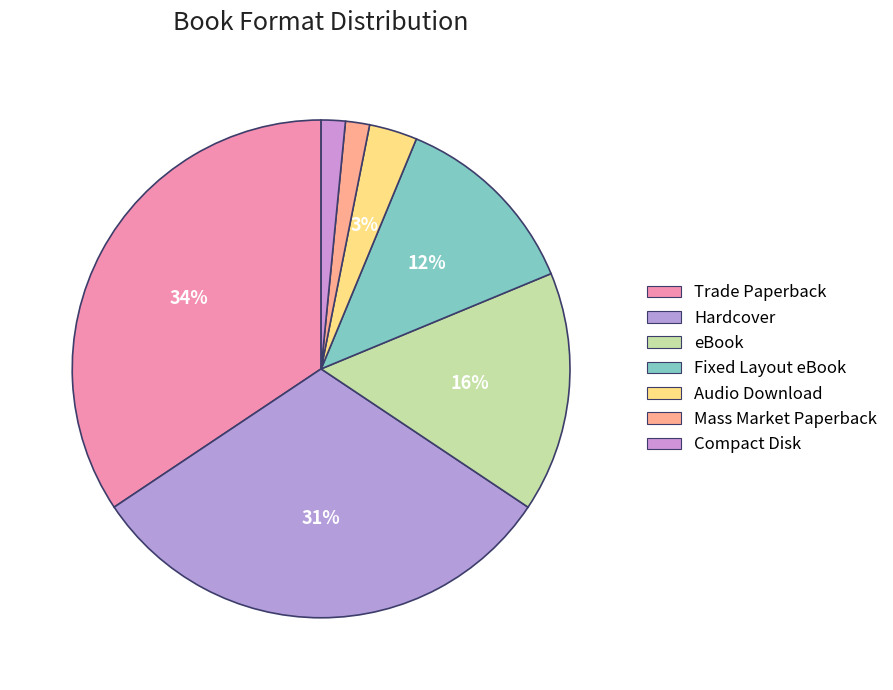

How many slices are in this pie chart?

7